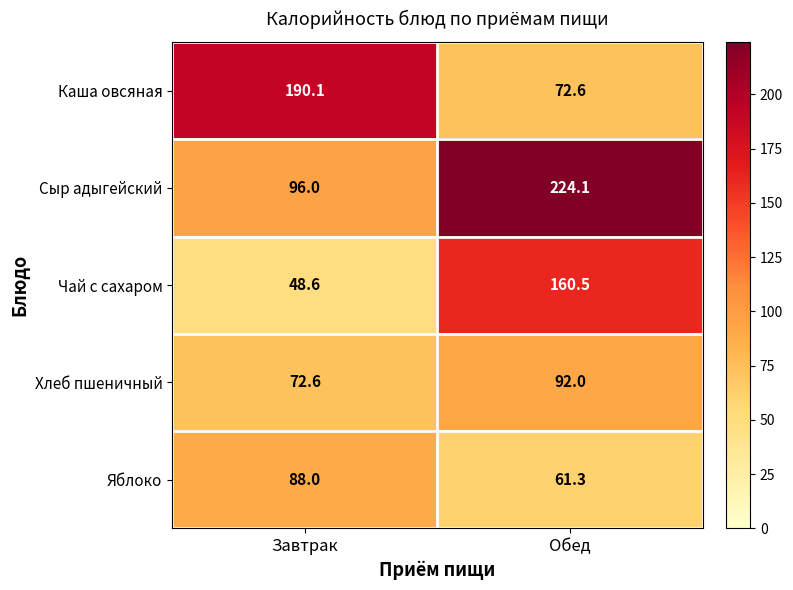

What is the difference between the highest and lowest values at Обед?

162.8